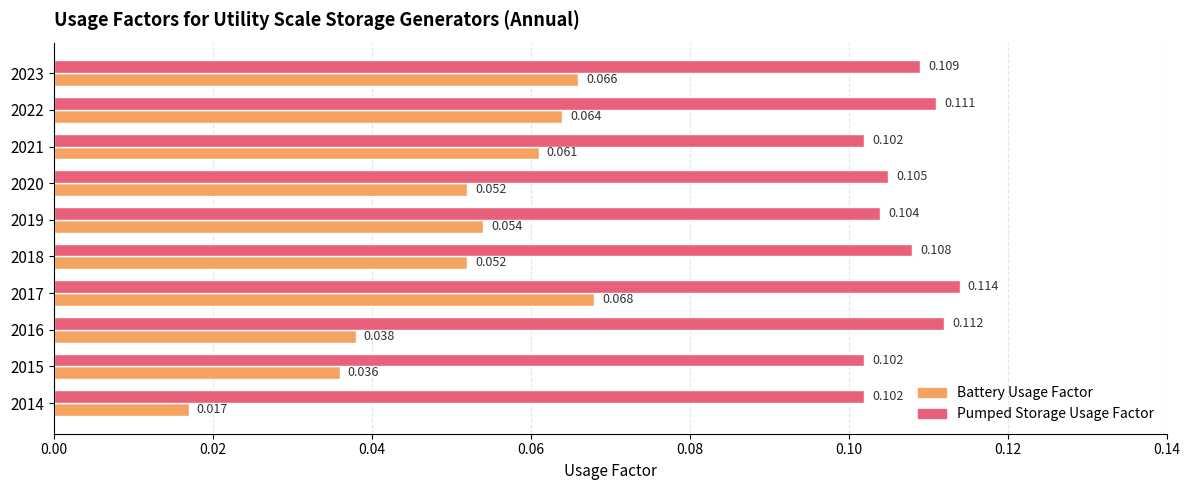

Which series has the widest spread of values?

Battery Usage Factor